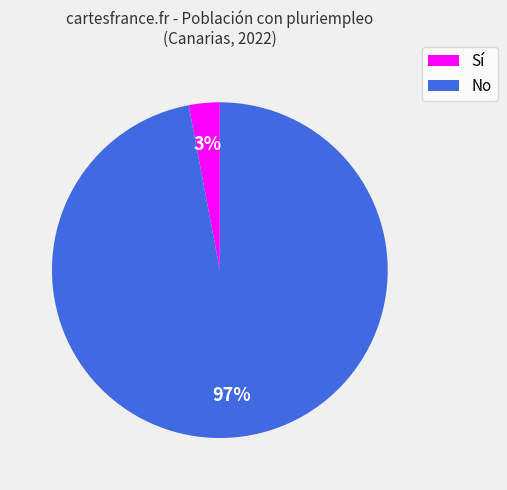

To the nearest percent, what is the average slice percentage?

50%